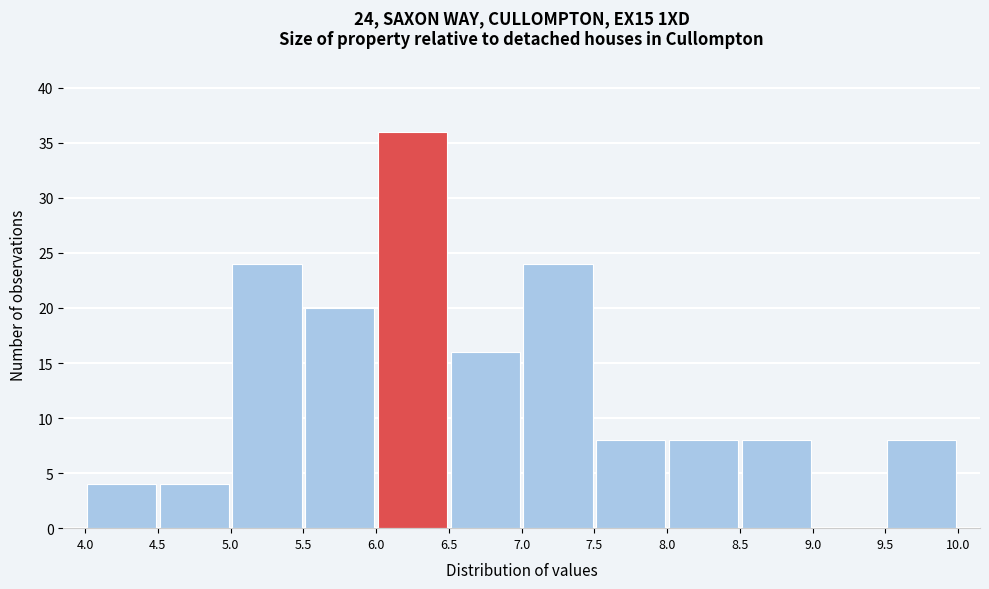

Over which range of the x-axis is the bar tallest?

6.0 to 6.5